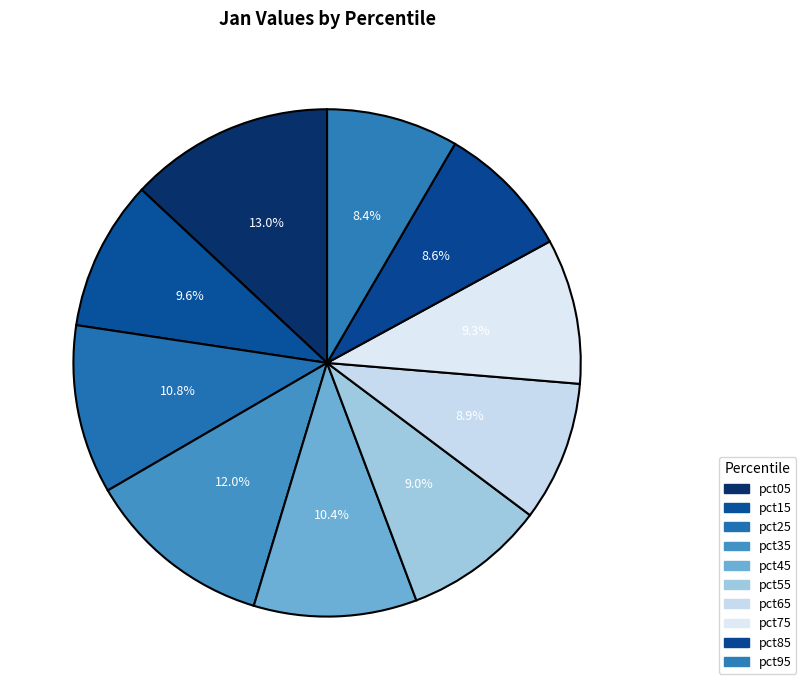

What is the change in value from pct45 to pct95?

-0.1